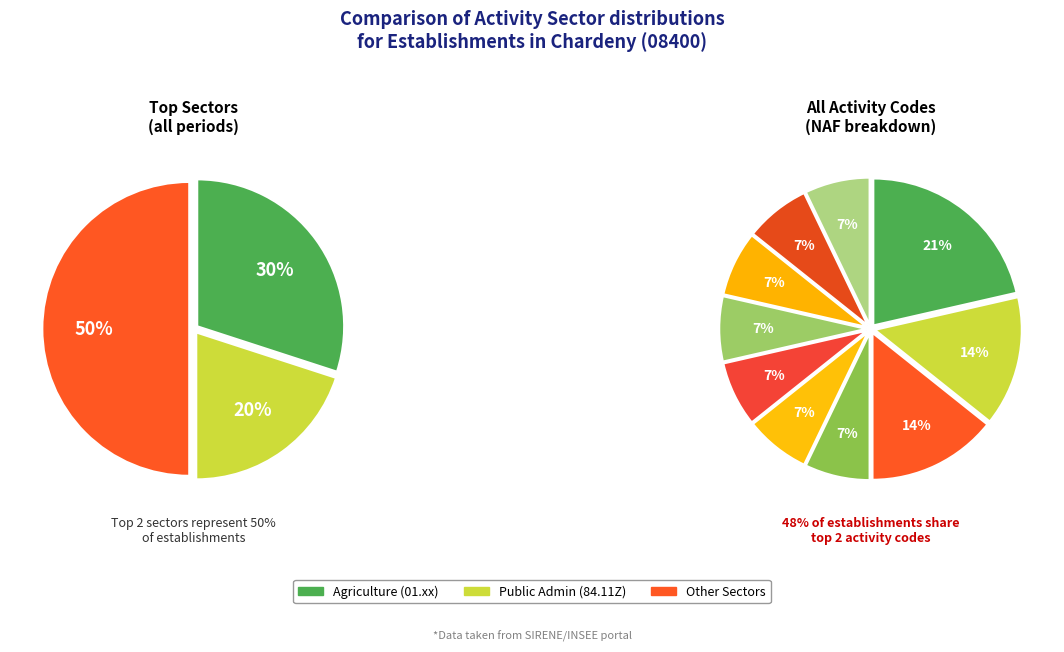

Is there a majority slice in this chart?

No